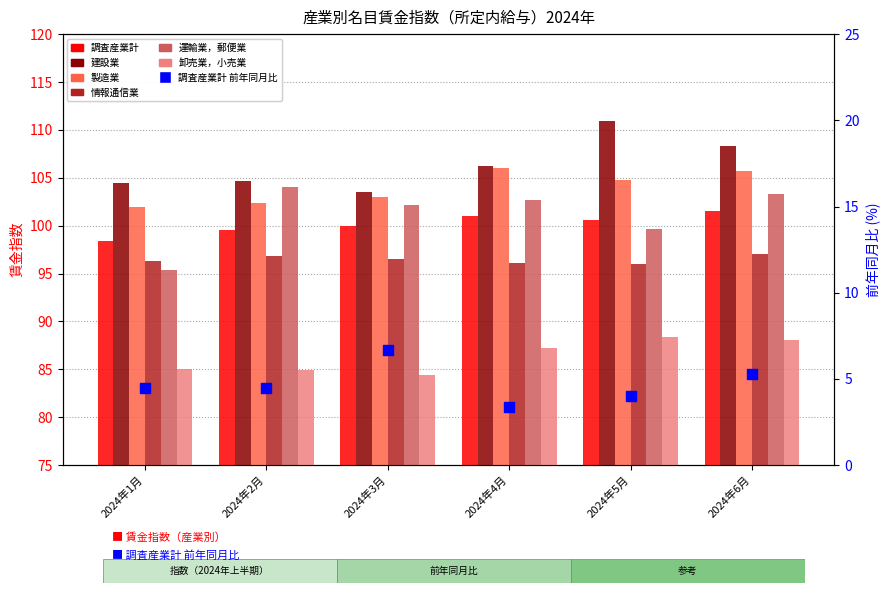

Is the value of 製造業 at 2024年1月 greater than the value of 情報通信業 at 2024年2月?

Yes